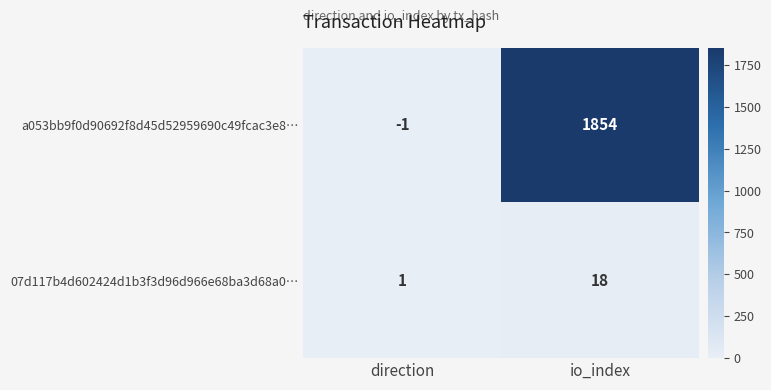

What is the sum of all 07d117b4d602424d1b3f3d96d966e68ba3d68a0… values?

19